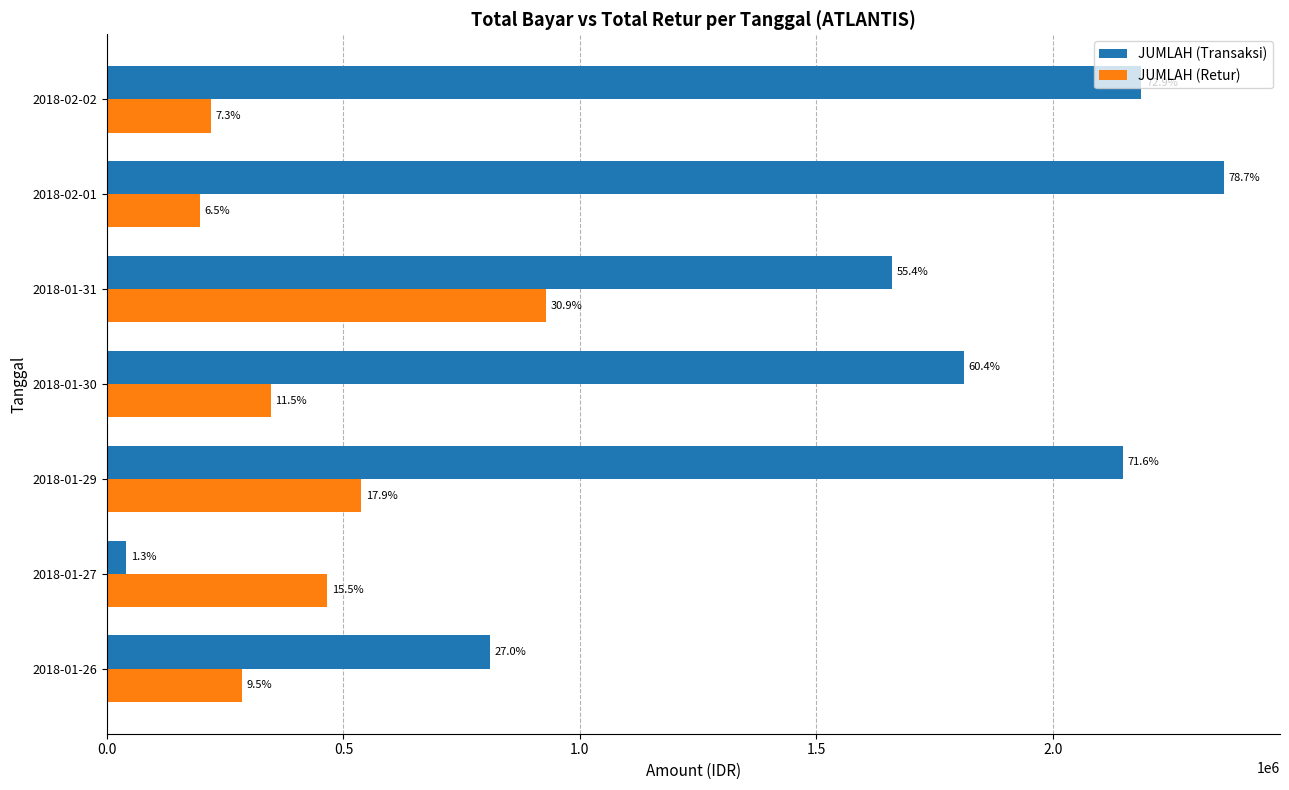

What are all the series names shown in the legend?

JUMLAH (Transaksi), JUMLAH (Retur)